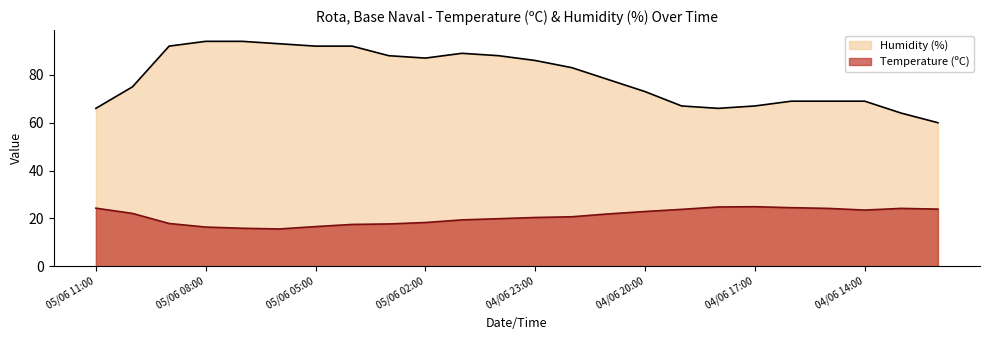

List the series in order of their peak value, highest first.

Humidity (%), Temperature (ºC)